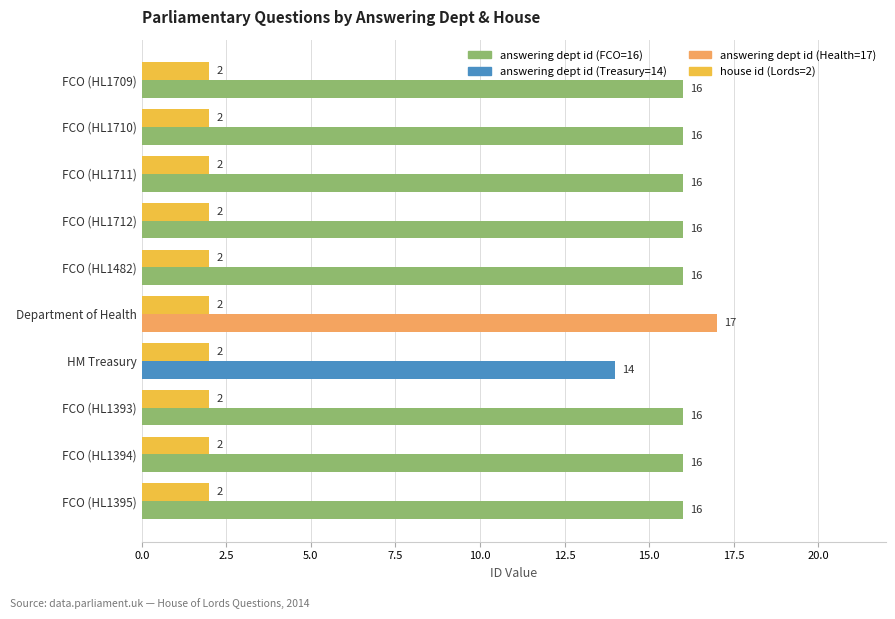

What is the total value across all series at HM Treasury?

16